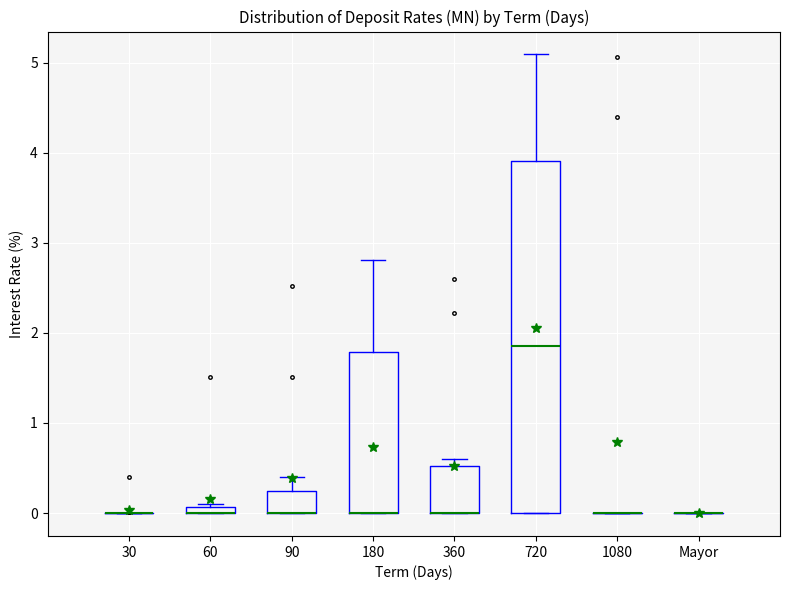

Where is the upper edge of the box for 60 on the y-axis? The values are not printed on the chart, so give them approximately, as read against the axis.

0.1